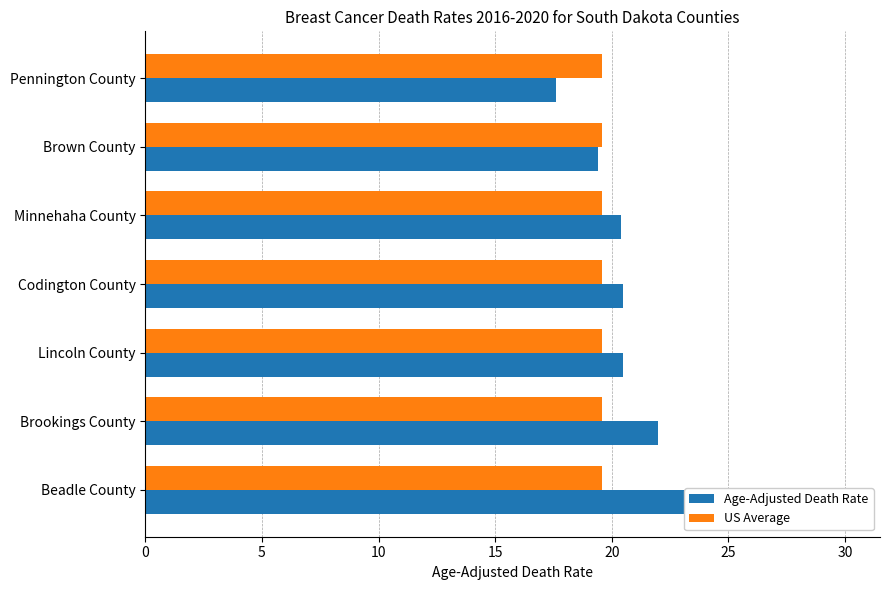

Reading left to right, list all the values displayed in this chart.

Age-Adjusted Death Rate: 17.6	19.4	20.4	20.5	20.5	22.0	30.0
US Average: 0.3	0.3	0.3	0.3	0.3	0.3	0.3